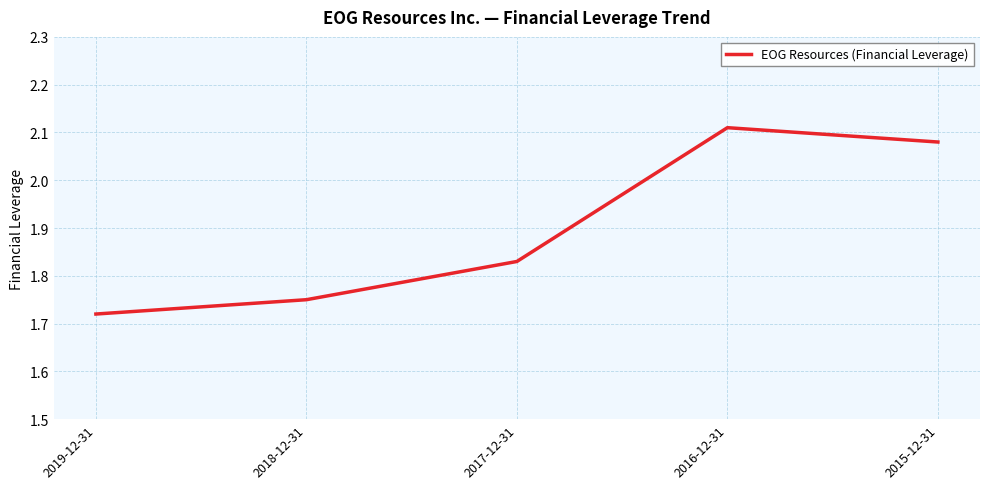

What is the difference between the values at 2016-12-31 and 2019-12-31?

0.4